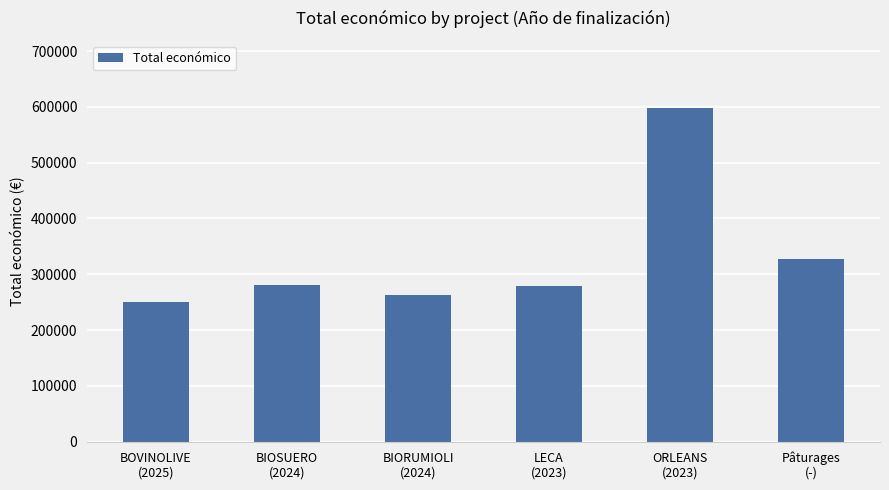

What value does the data have at LECA
(2023), to the nearest 100?

278600